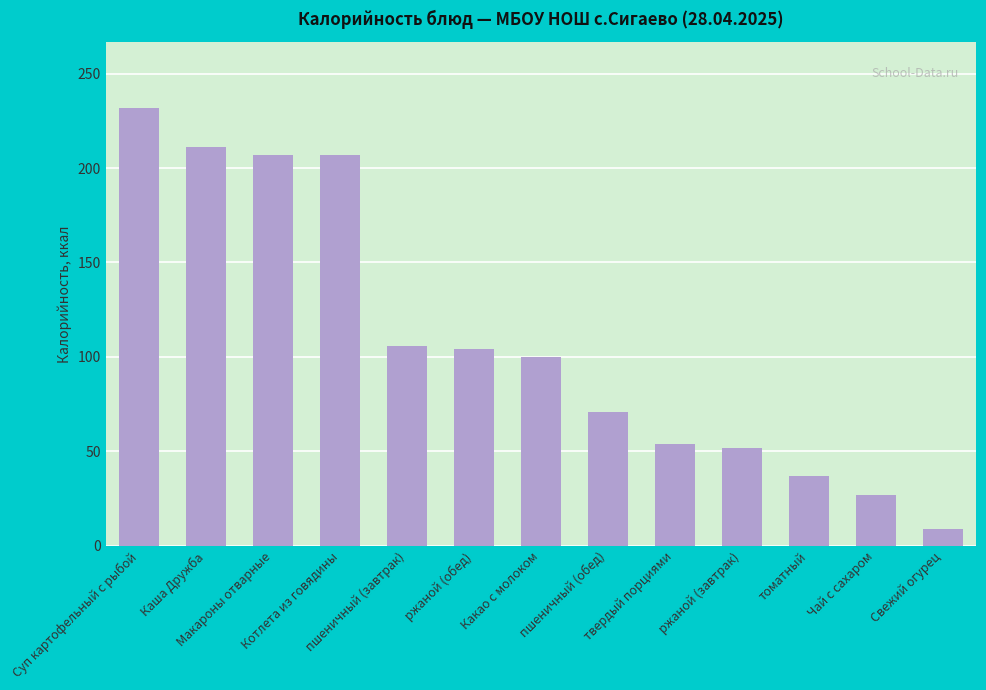

Does the chart contain stacked bars?

No